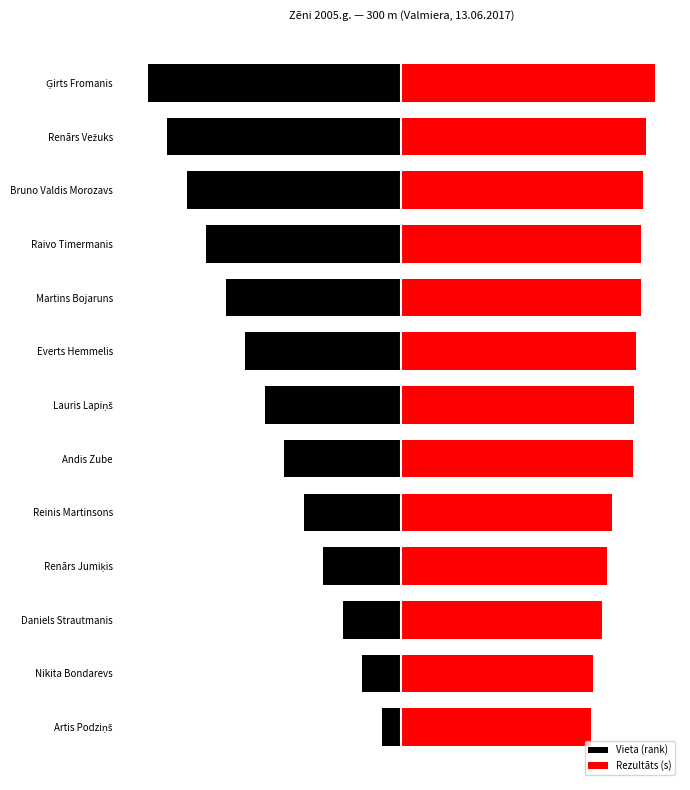

How many bars are there in each group?

2